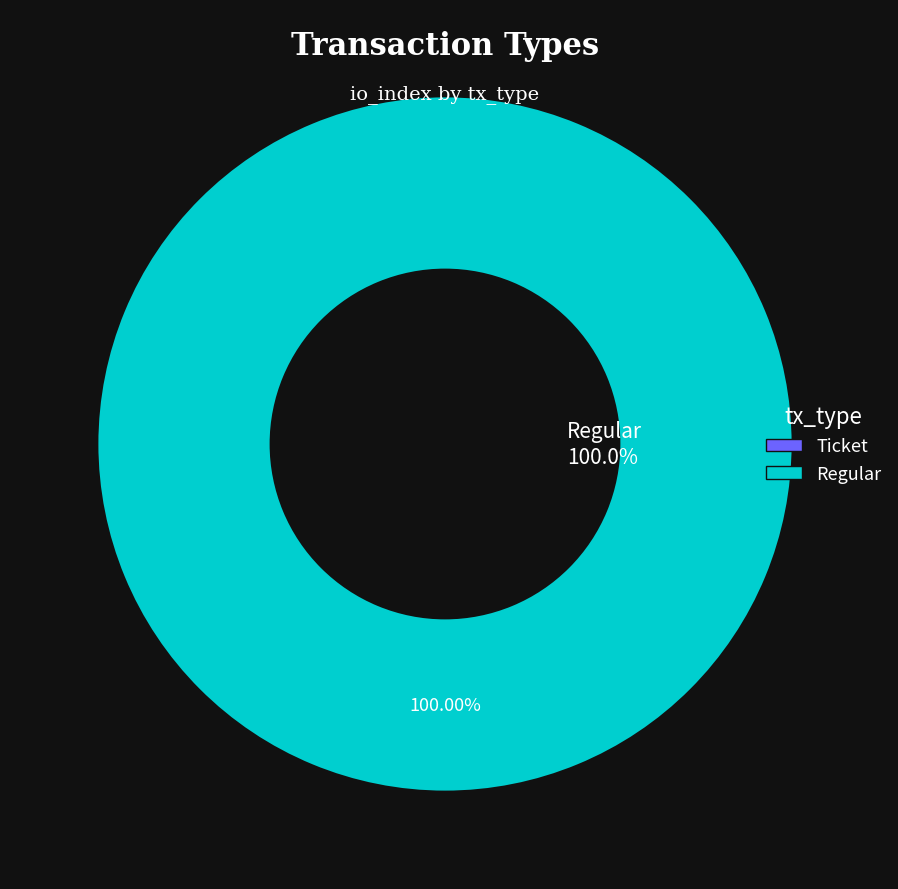

How many segments does this pie chart have?

2